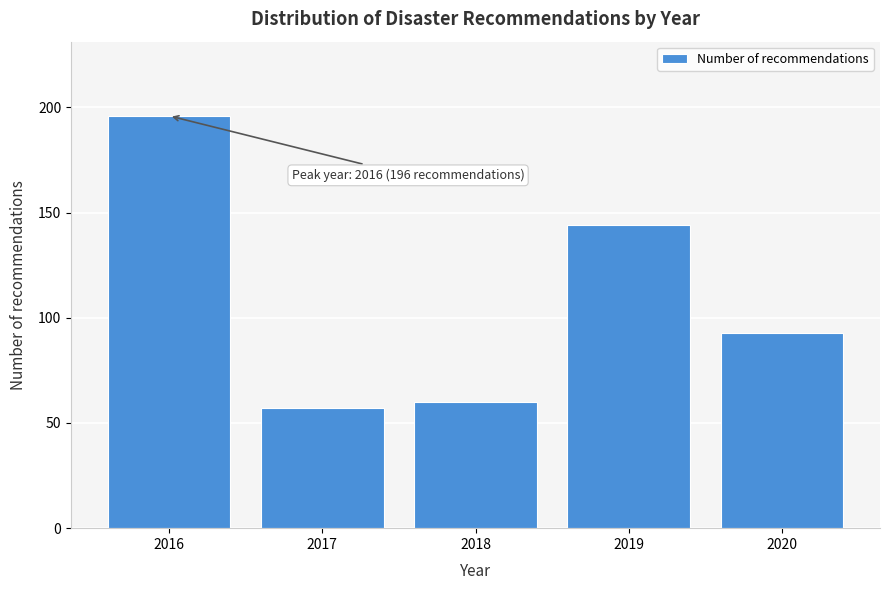

Reading left to right, what are all the values shown in this chart?

196	57	60	144	93